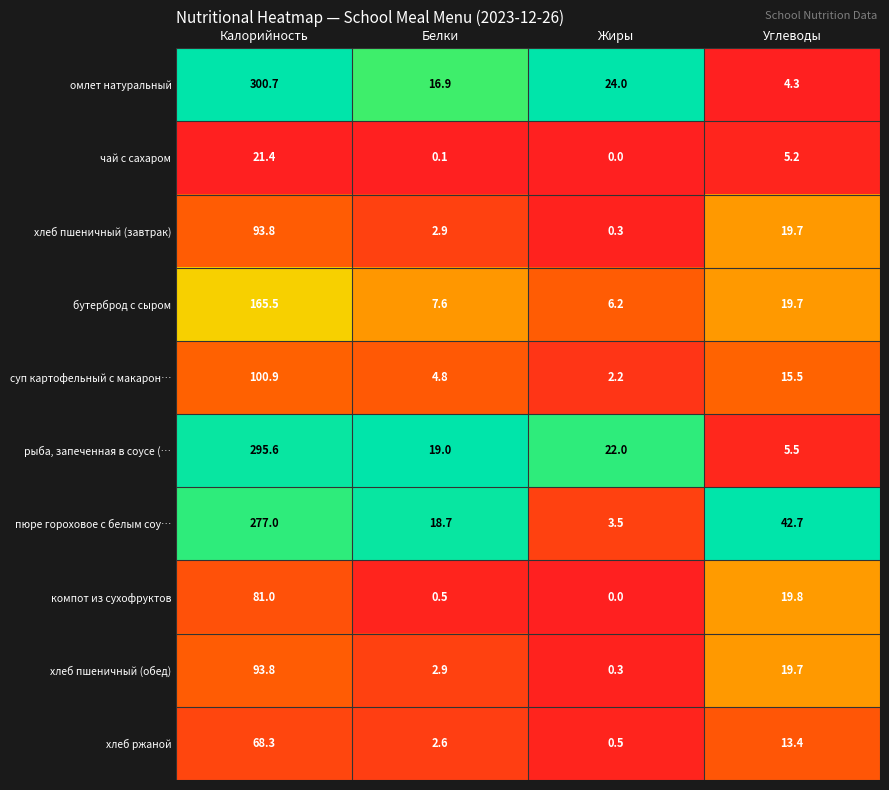

What is the approximate value of хлеб пшеничный (завтрак) at Углеводы?

19.7